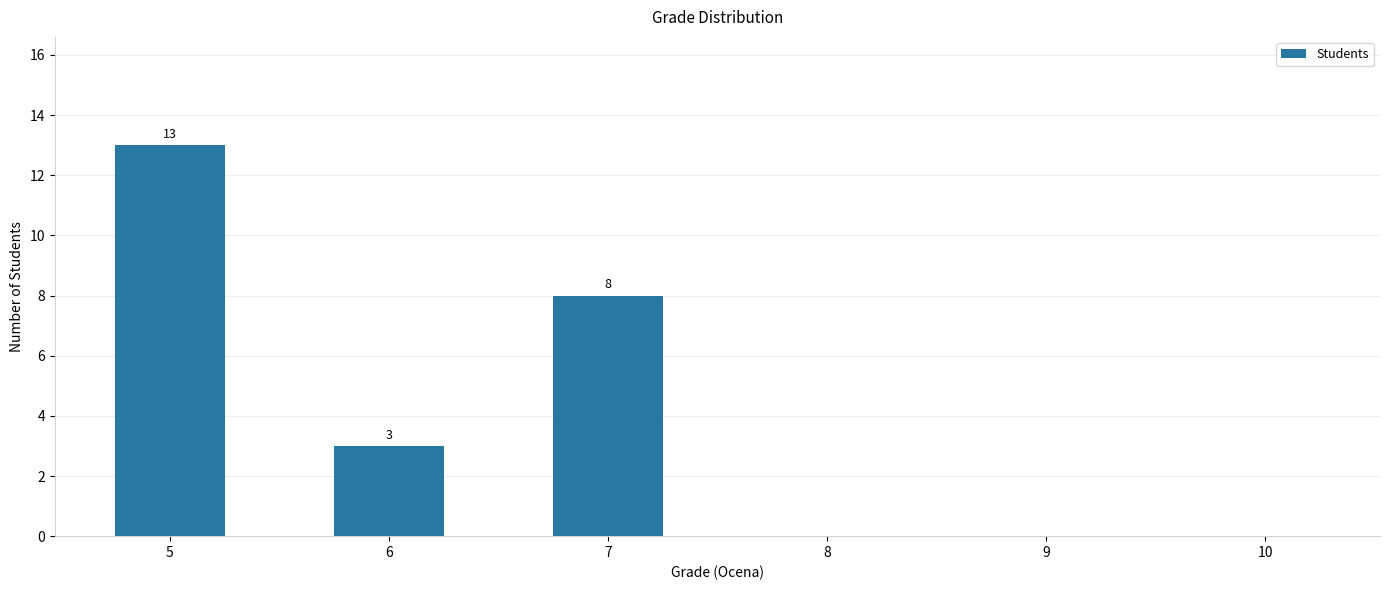

Are the bars horizontal?

No